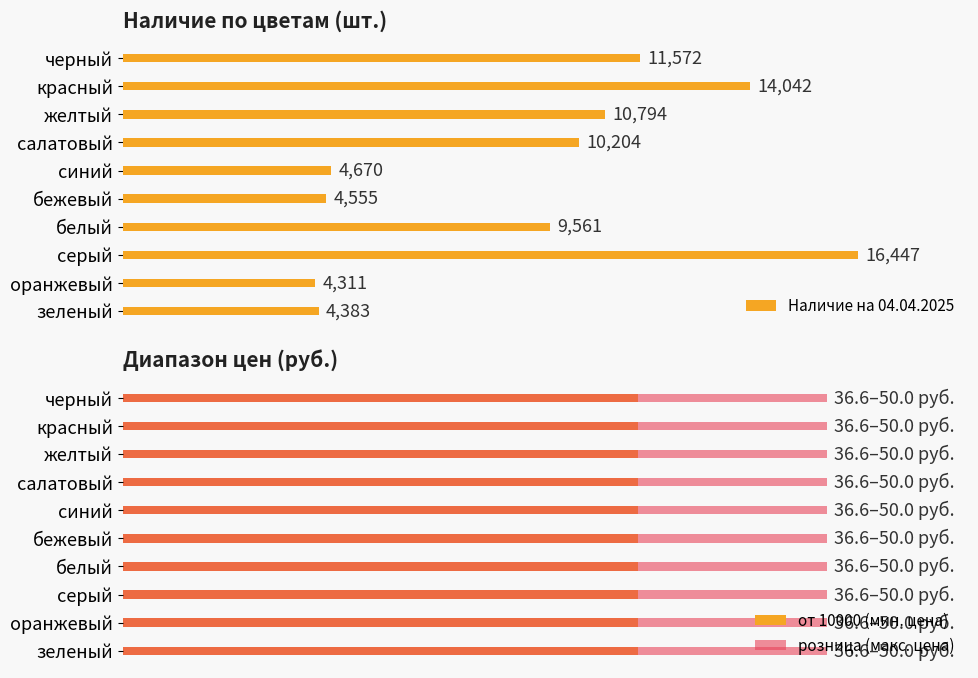

Which category has the highest value in the Наличие на 04.04.2025 series?

серый